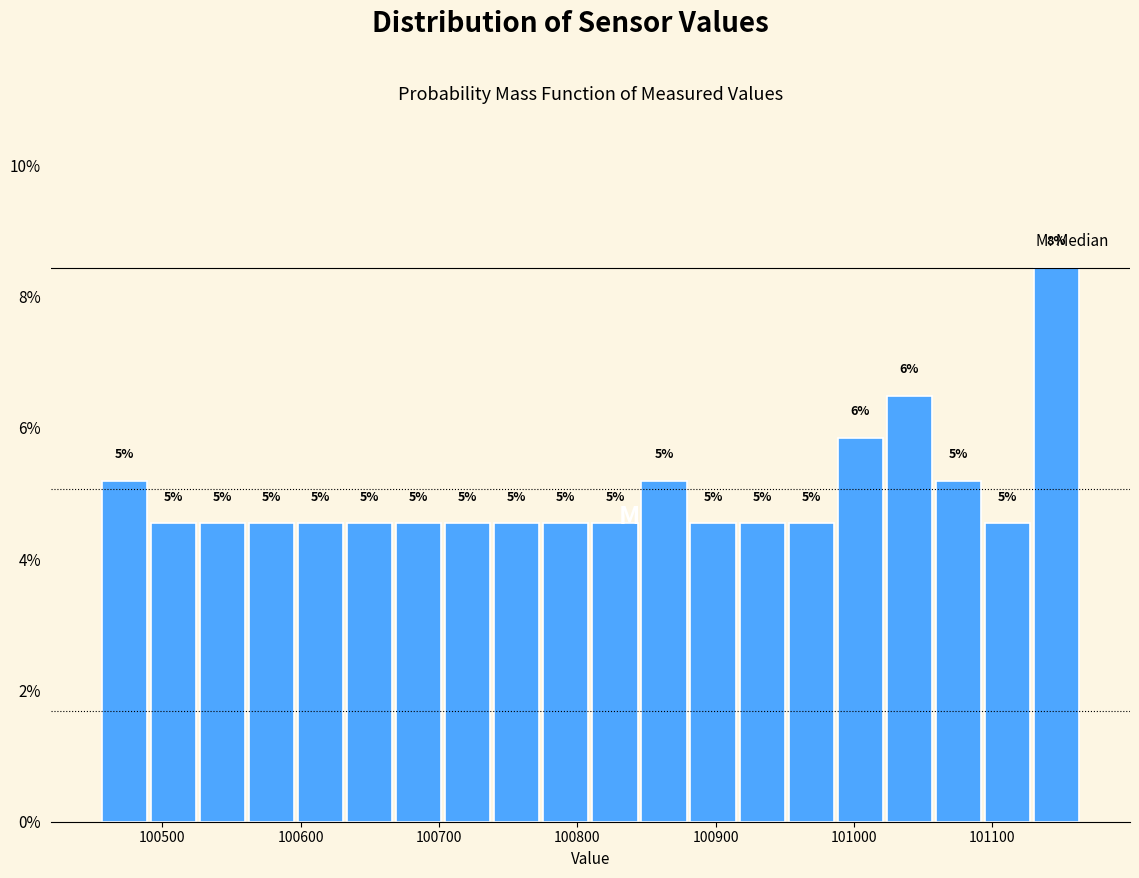

Read against the x-axis, roughly where is the centre of the tallest bar?

101150